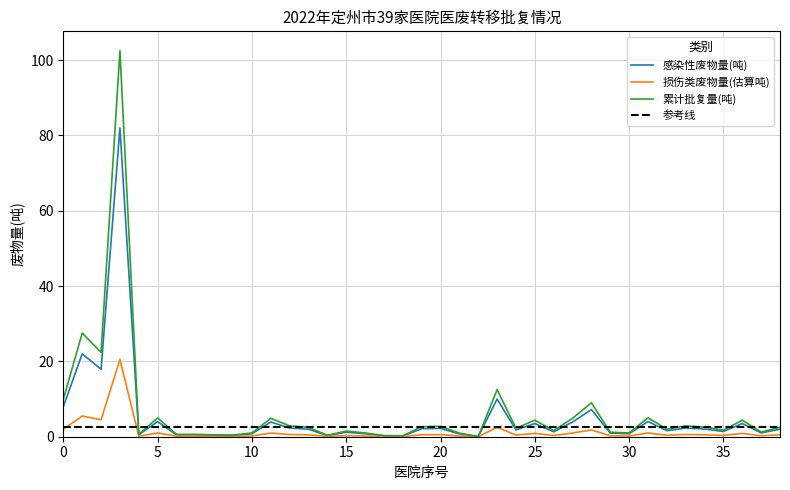

Count the number of categories in the chart.

39